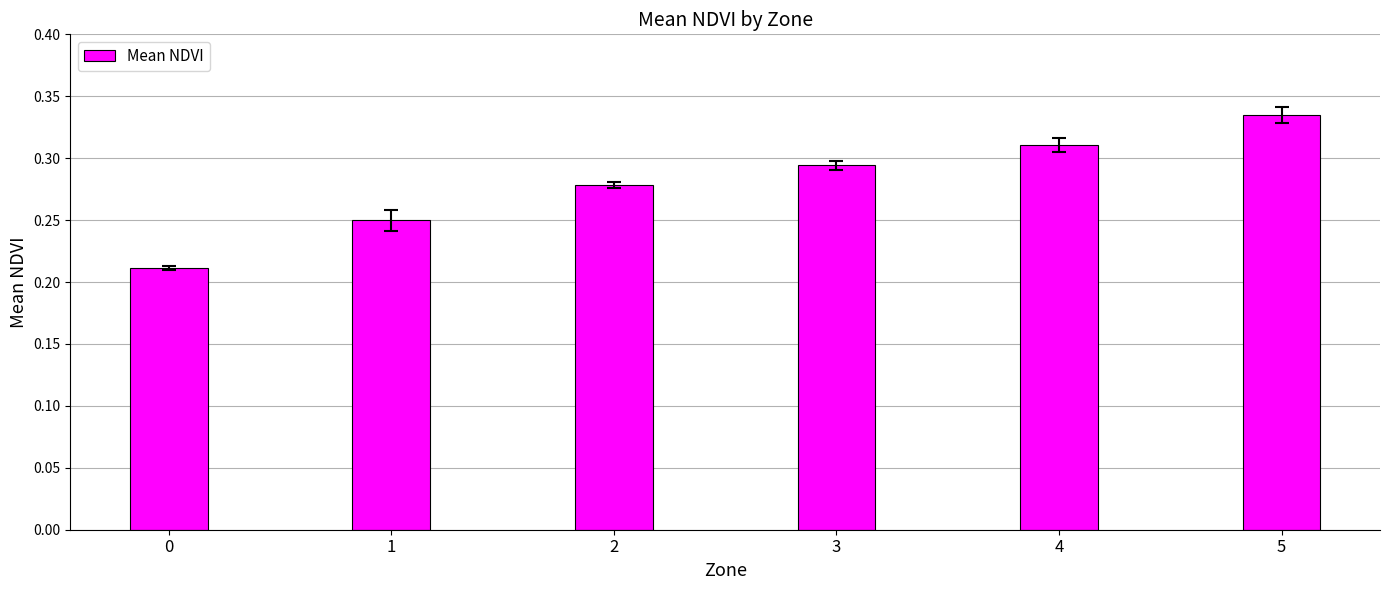

Rank the categories by value from highest to lowest.

5, 4, 3, 2, 1, 0